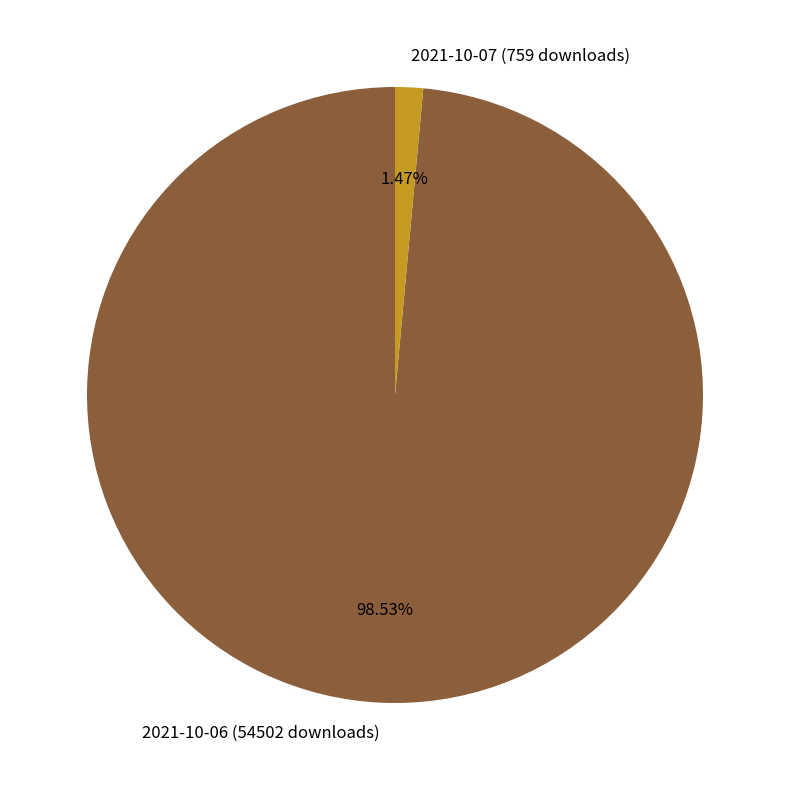

Which slice is the largest?

2021-10-06 (54502 downloads)